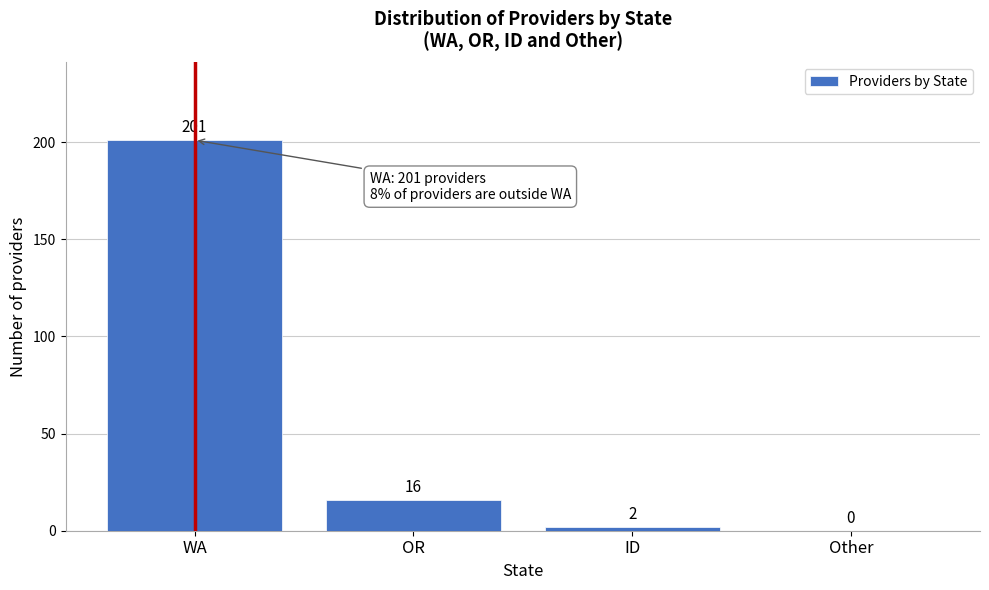

Reading right to left, extract all data points from this chart.

Other=0	ID=2	OR=16	WA=201